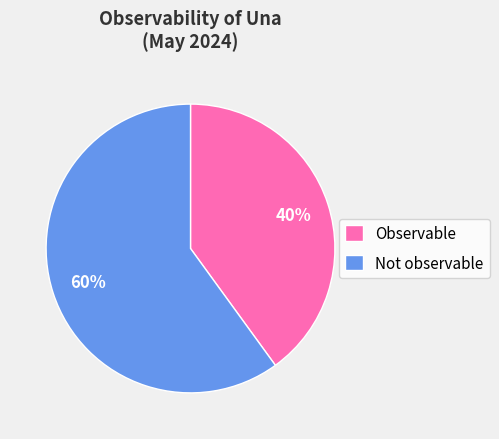

Which has a higher value, Not observable or Observable?

Not observable